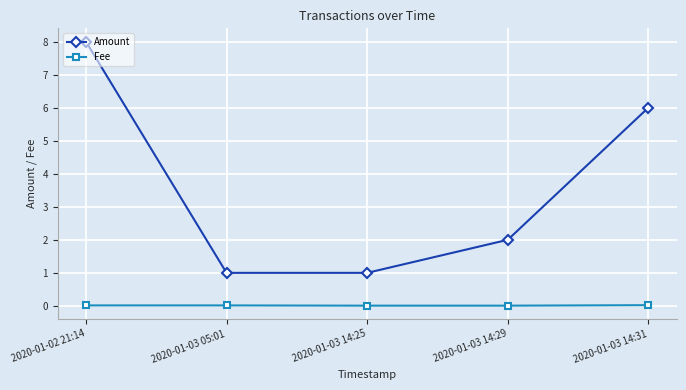

True or false: Amount has more than 0 points higher than both neighbors.

False